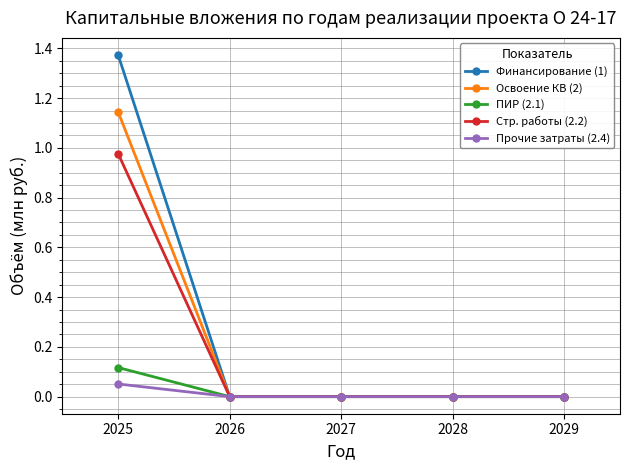

True or false: Прочие затраты (2.4) has more than 2 interior local peaks.

False